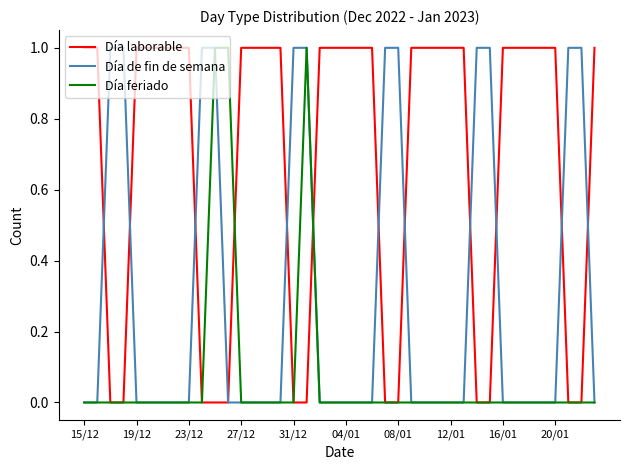

List the series in order of their overall mean, highest first.

Día laborable, Día de fin de semana, Día feriado